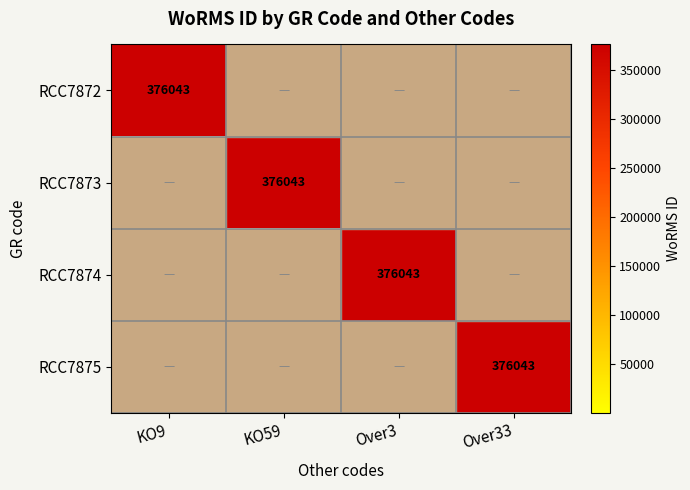

The RCC7875 series shows 376043 at Over33. True or false?

True